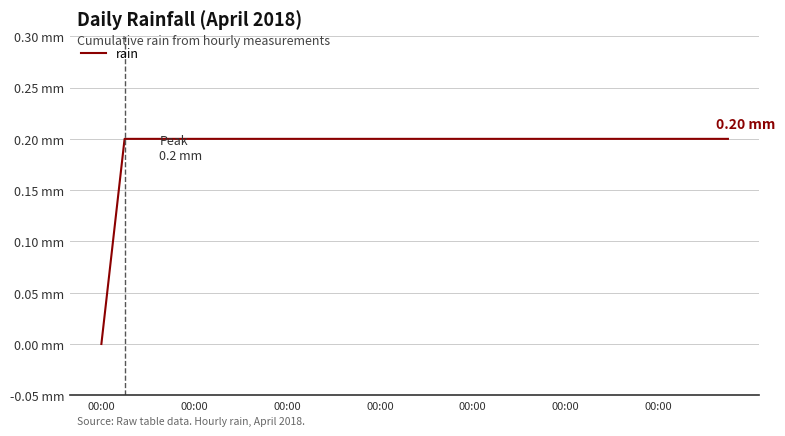

At which label is the value closest to 0?

00:00